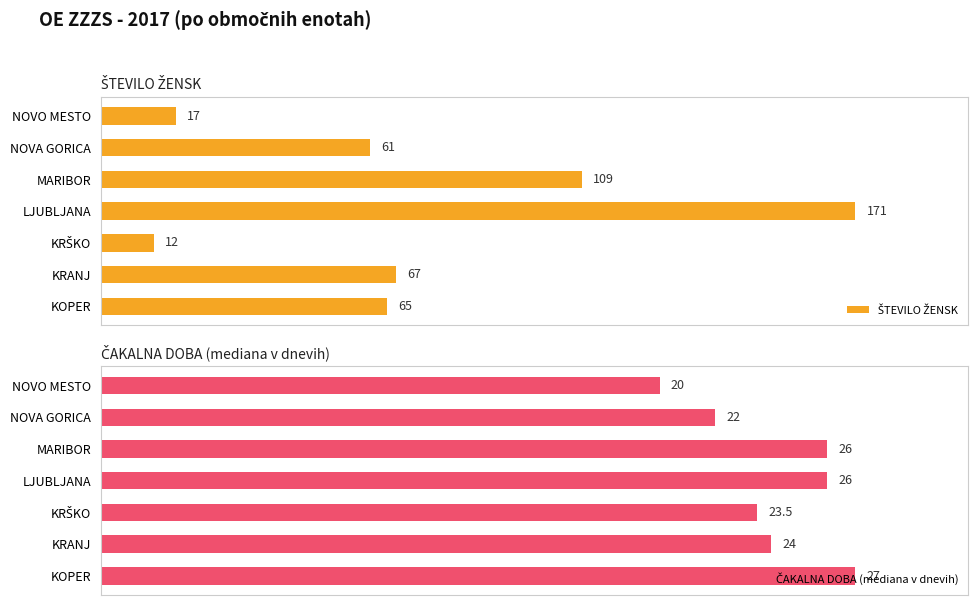

What is the difference between the highest and lowest values at MARIBOR?

32.6